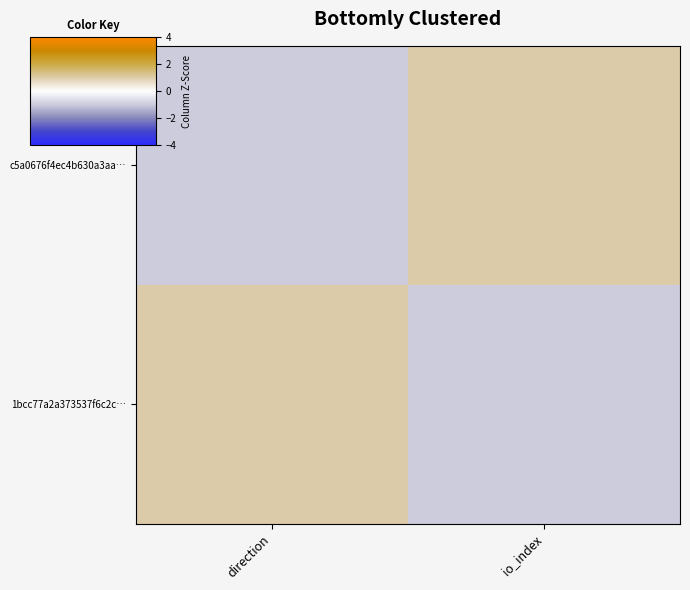

Which series has the largest total across all categories?

c5a0676f4ec4b630a3aa…